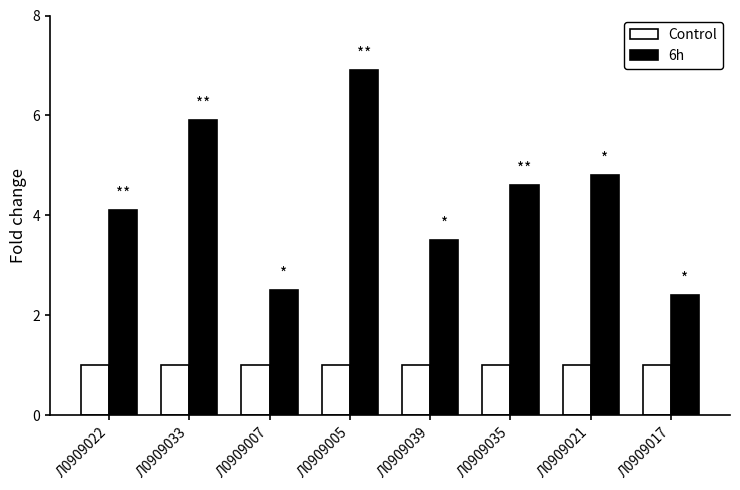

Is the value of Control at Л0909021 greater than the value of 6h at Л0909021?

No